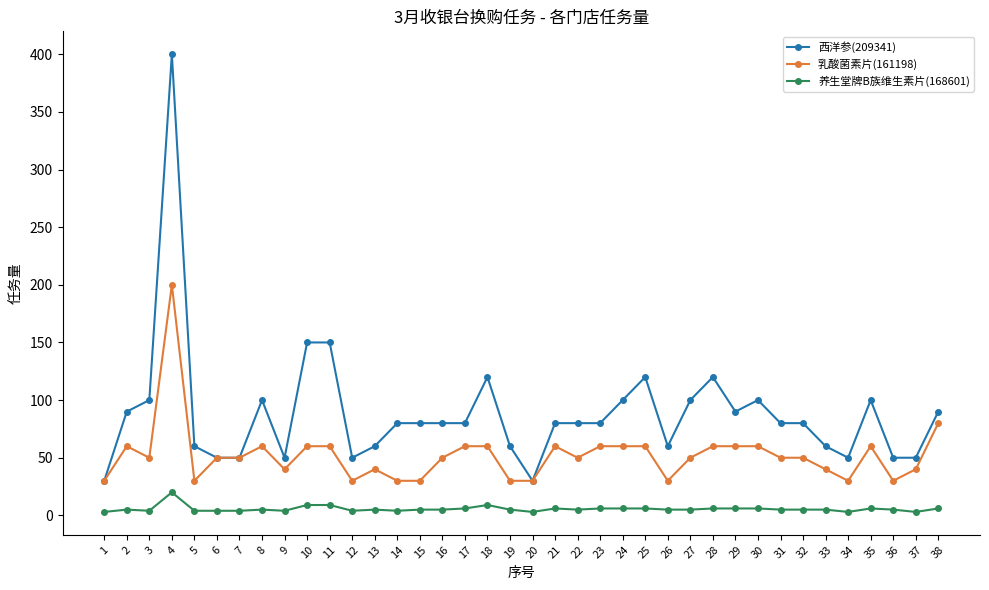

Which series has the widest spread of values?

西洋参(209341)